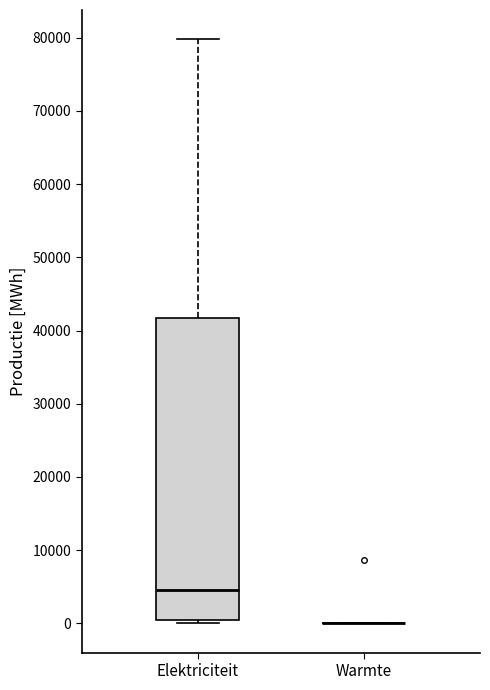

Comparing the boxes themselves (not the whiskers), which one is the tallest?

Elektriciteit